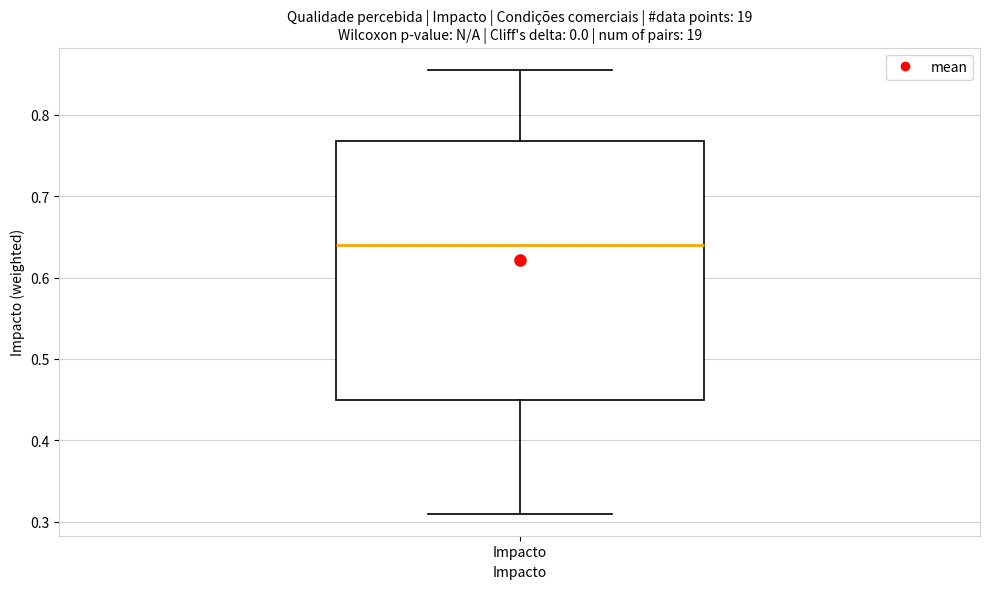

Transcribe this box plot: give where the median line is, the range the box spans, and where the two whiskers end, as read against the y-axis. The values are not printed on the chart, so give them approximately, as read against the axis.

median 0.64, box 0.45 to 0.77, whiskers 0.31 to 0.86